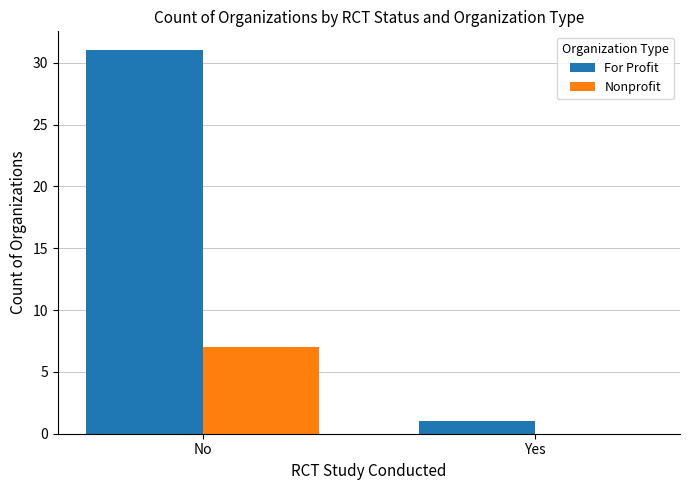

What is the sum of all For Profit values?

32